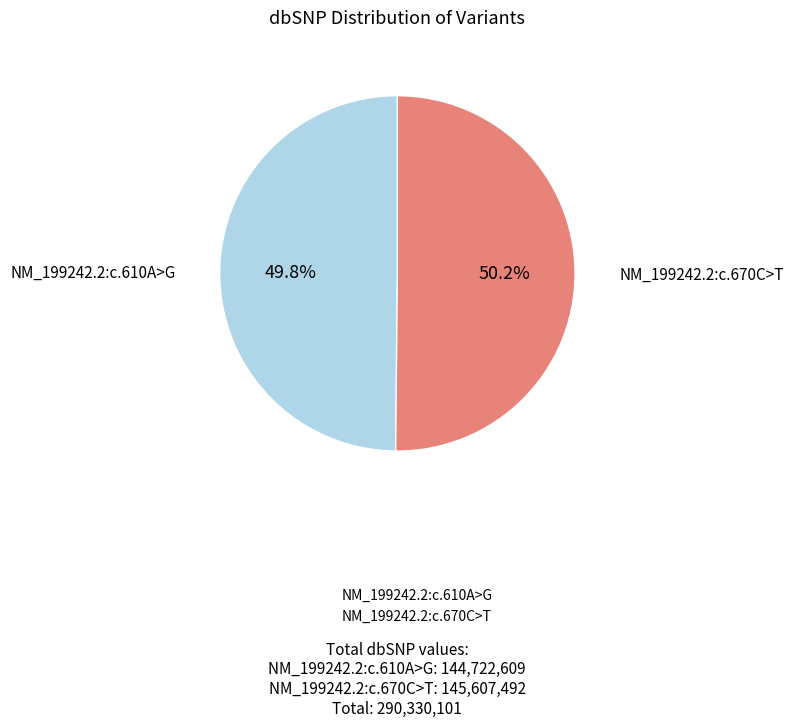

Approximately how many times larger is the value at NM_199242.2:c.670C>T compared to NM_199242.2:c.610A>G?

1.0